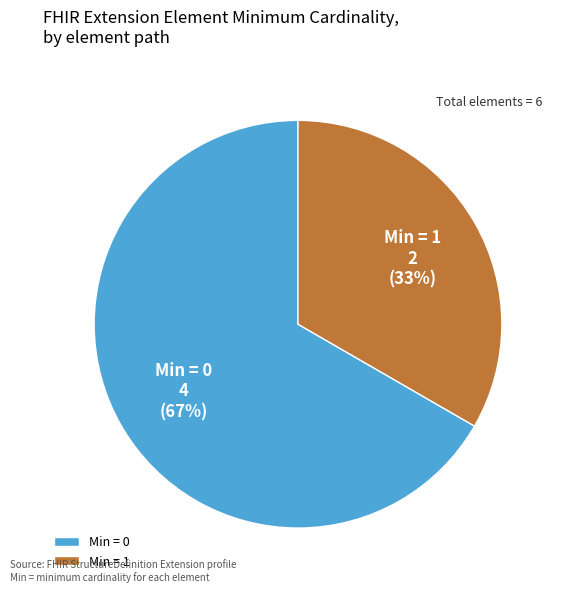

How many slices are in this pie chart?

2